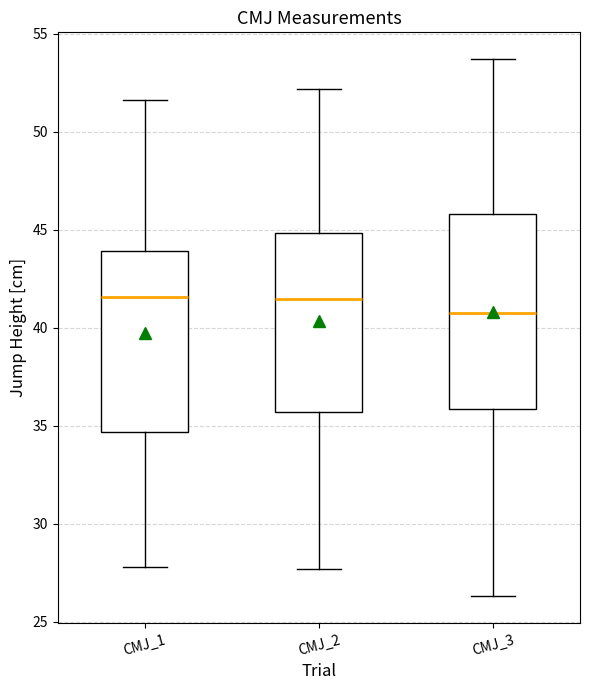

Reading left to right, transcribe this box plot: for each box, give where its median line is, the range the box spans, and where its two whiskers end, as read against the y-axis. The values are not printed on the chart, so give them approximately, as read against the axis.

CMJ_1: median 41.5, box 34.5 to 44.0, whiskers 28.0 to 51.5
CMJ_2: median 41.5, box 35.5 to 45.0, whiskers 27.5 to 52.0
CMJ_3: median 41.0, box 36.0 to 46.0, whiskers 26.5 to 53.5